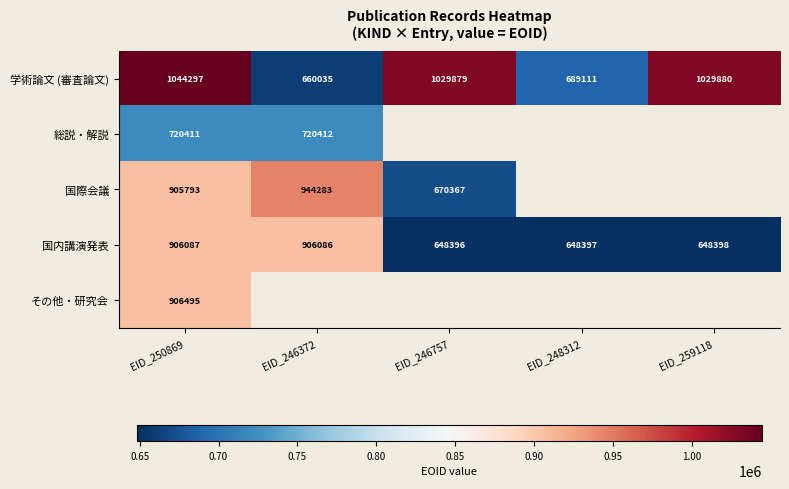

At which category is the sum across all series the highest?

EID_250869